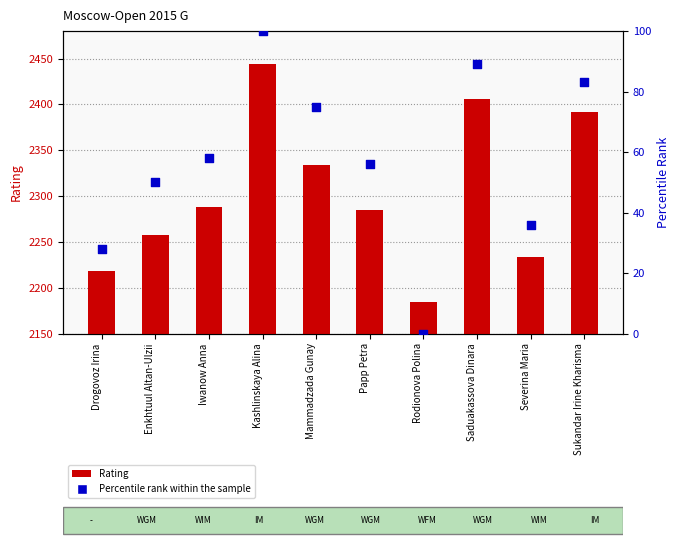

At which category is the sum across all series the highest?

Kashlinskaya Alina